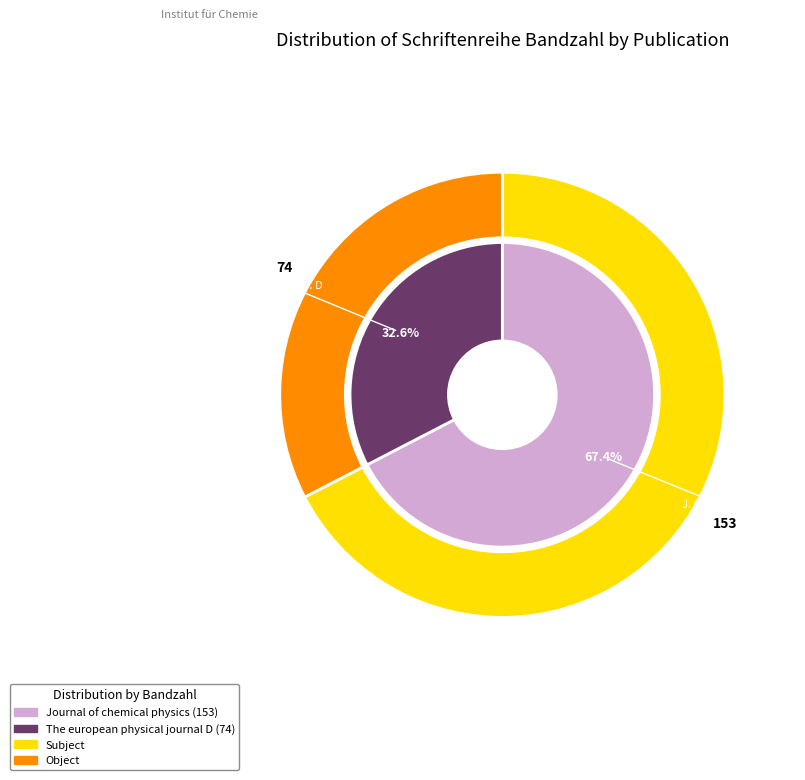

What is the change in value from Journal of chemical physics (153) to The european physical journal D (74)?

-79